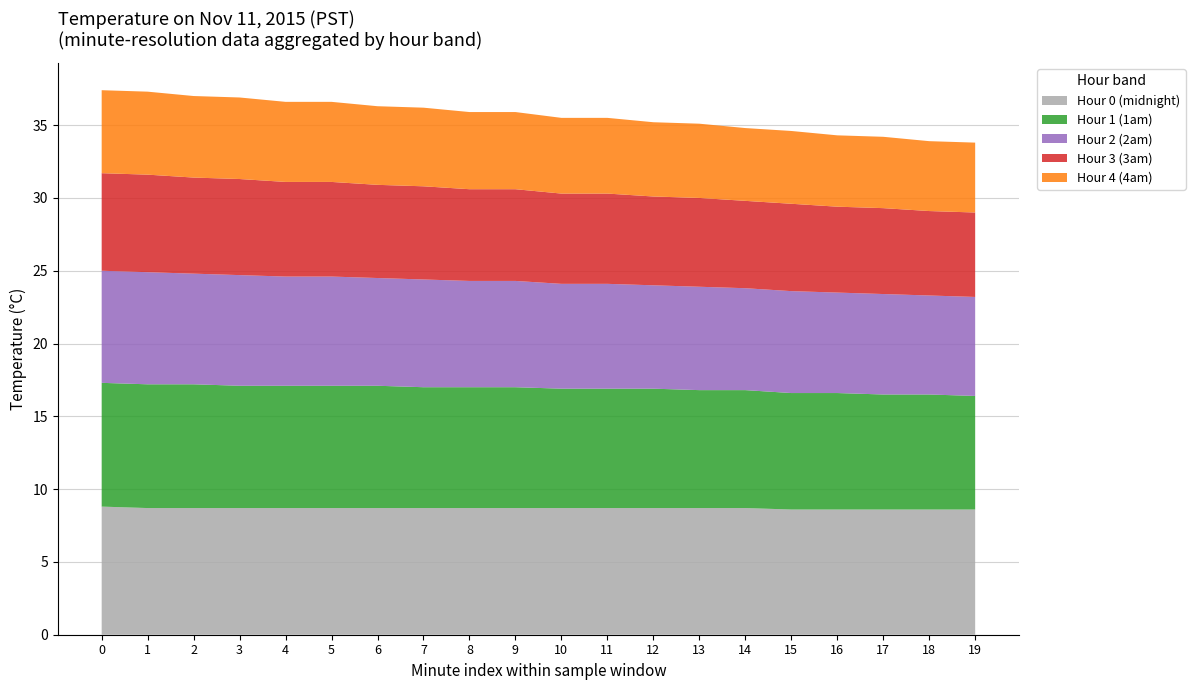

Reading left to right, transcribe all the data shown in this chart.

Hour 0 (midnight): 8.8	8.7	8.7	8.7	8.7	8.7	8.7	8.7	8.7	8.7	8.7	8.7	8.7	8.7	8.7	8.6	8.6	8.6	8.6	8.6
Hour 1 (1am): 8.5	8.5	8.5	8.4	8.4	8.4	8.4	8.3	8.3	8.3	8.2	8.2	8.2	8.1	8.1	8.0	8.0	7.9	7.9	7.8
Hour 2 (2am): 7.7	7.7	7.6	7.6	7.5	7.5	7.4	7.4	7.3	7.3	7.2	7.2	7.1	7.1	7.0	7.0	6.9	6.9	6.8	6.8
Hour 3 (3am): 6.7	6.7	6.6	6.6	6.5	6.5	6.4	6.4	6.3	6.3	6.2	6.2	6.1	6.1	6.0	6.0	5.9	5.9	5.8	5.8
Hour 4 (4am): 5.7	5.7	5.6	5.6	5.5	5.5	5.4	5.4	5.3	5.3	5.2	5.2	5.1	5.1	5.0	5.0	4.9	4.9	4.8	4.8